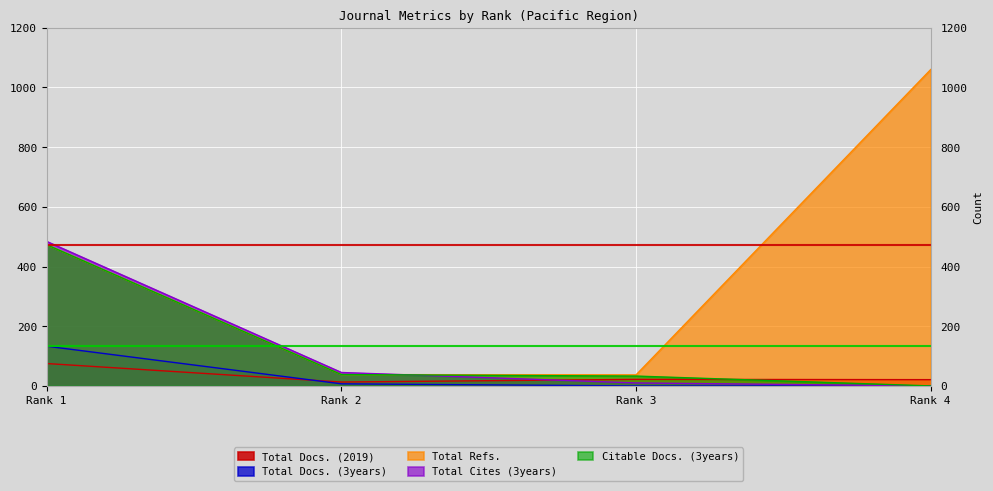

Reading right to left, extract all data points from this chart.

Total Docs. (2019): Rank 4=21	Rank 3=22	Rank 2=13	Rank 1=75
Total Docs. (3years): Rank 4=0	Rank 3=0	Rank 2=7	Rank 1=133
Total Refs.: Rank 4=1060	Rank 3=37	Rank 2=38	Rank 1=473
Total Cites (3years): Rank 4=0	Rank 3=10	Rank 2=45	Rank 1=484
Citable Docs. (3years): Rank 4=0	Rank 3=33	Rank 2=38	Rank 1=473